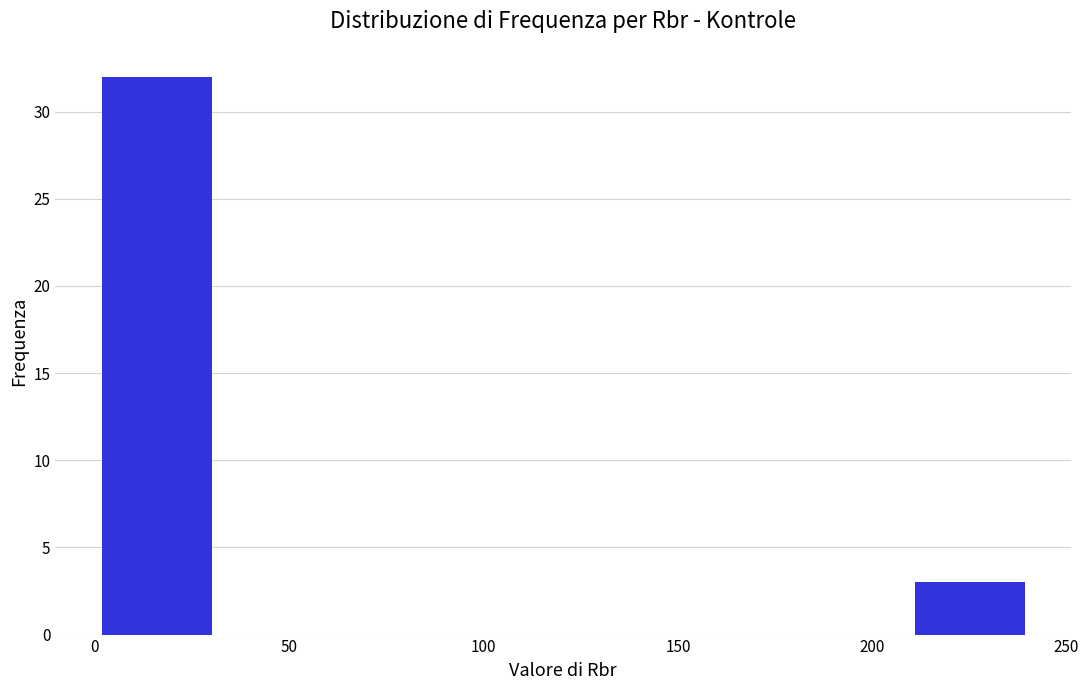

Reading left to right, transcribe this chart: for each bar, give the range it covers on the x-axis and its height. Neither the bar edges nor the heights are printed on the chart, so give them approximately, as read against the axes.

0 to 30: 32
30 to 60: 0
60 to 90: 0
90 to 120: 0
120 to 150: 0
150 to 180: 0
180 to 210: 0
210 to 240: 3